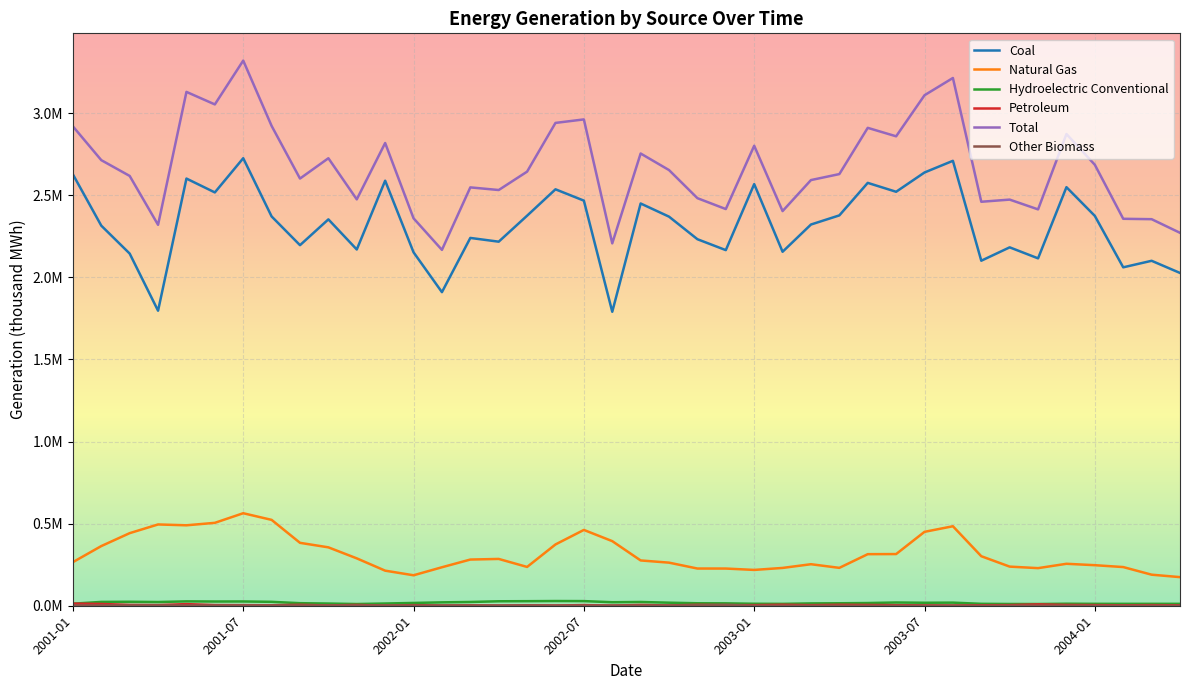

True or false: Hydroelectric Conventional and Coal cross at least once.

False